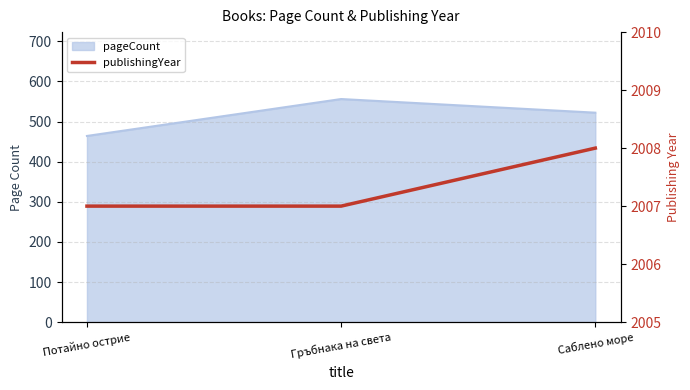

What is the label of the 1st point from the right?

Саблено море